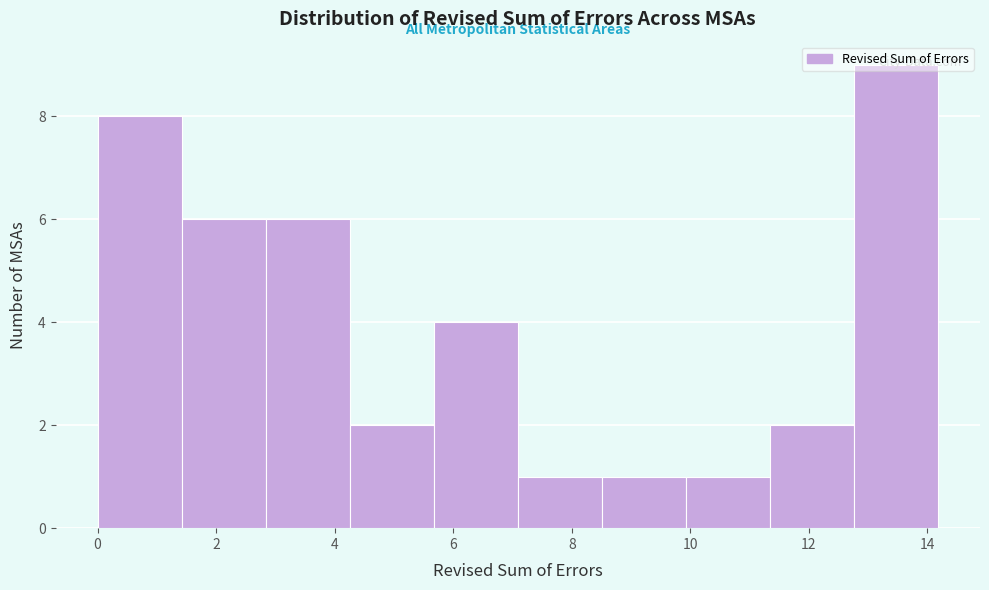

What is the height of the bar covering 1.4 to 2.8 on the x-axis? Neither the bar edges nor the heights are printed on the chart, so give them approximately, as read against the axes.

6